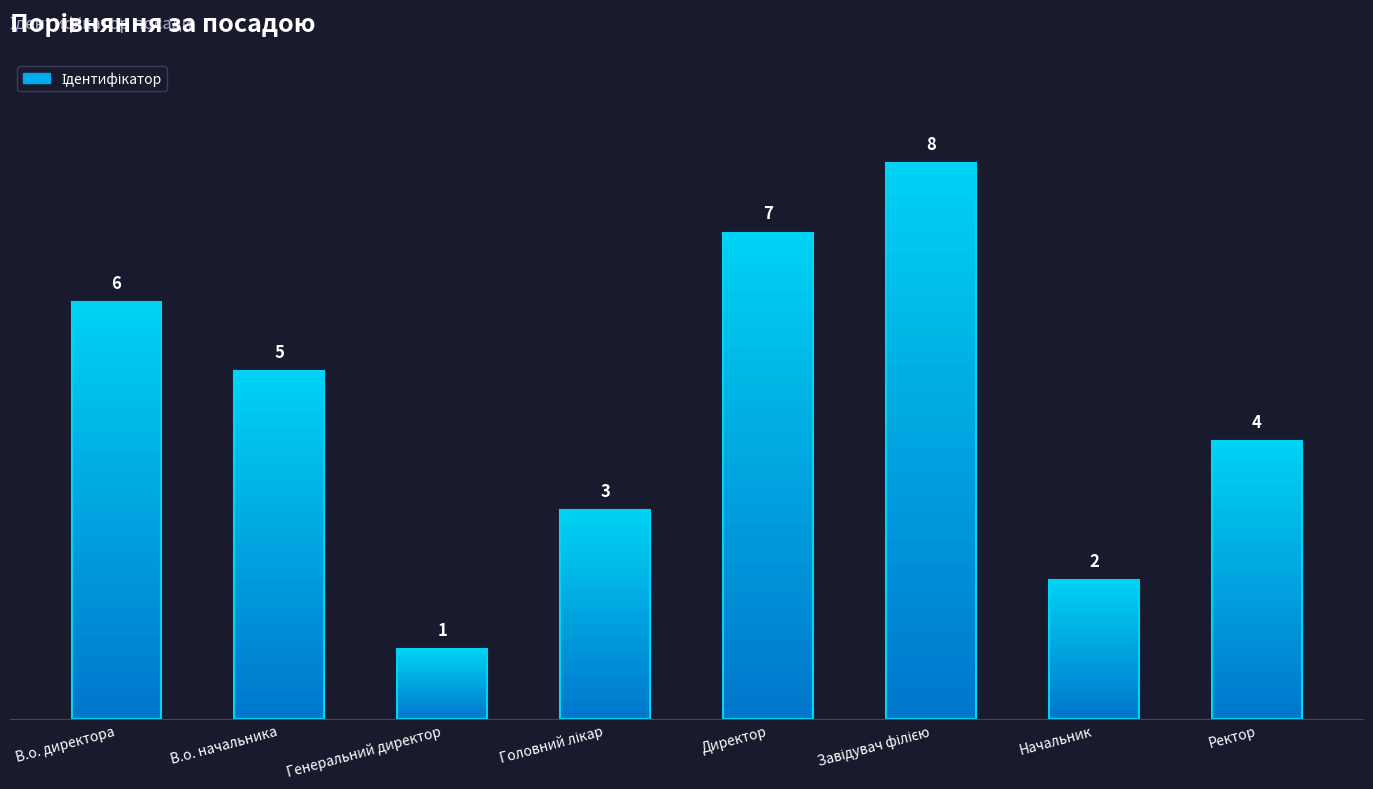

What is the value of the 2nd bar from the left?

5